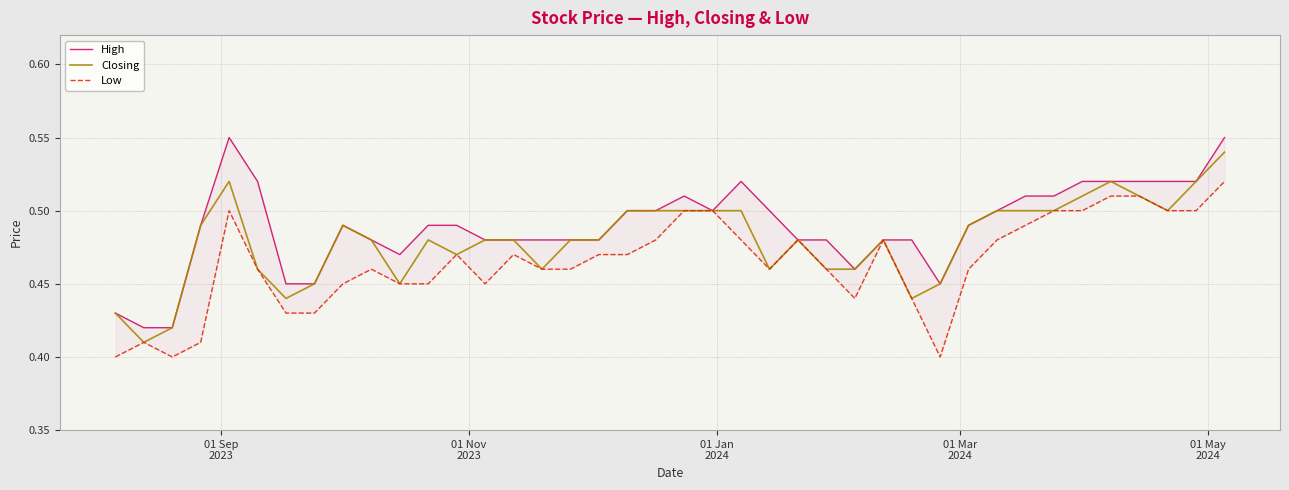

At which label does High reach its peak?

01 May
2024